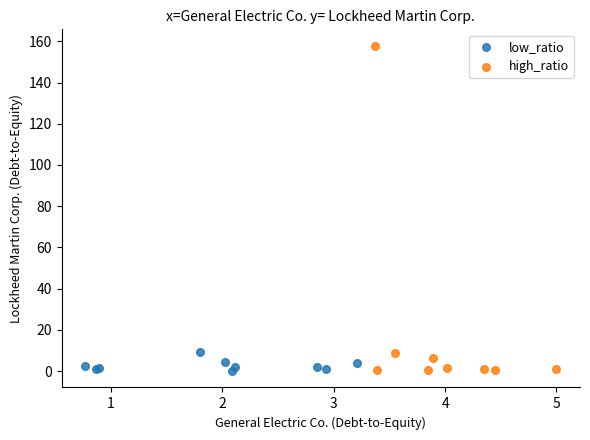

Which series contains the highest Y value?

high_ratio